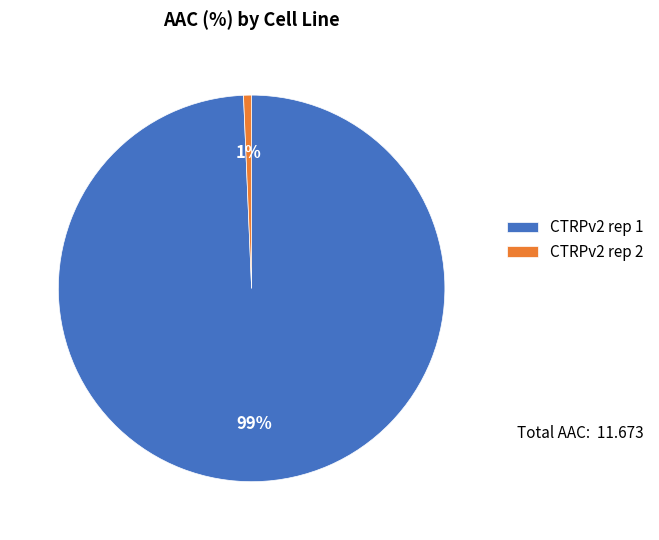

To the nearest percent, what percentage of the pie is CTRPv2 rep 2?

1%